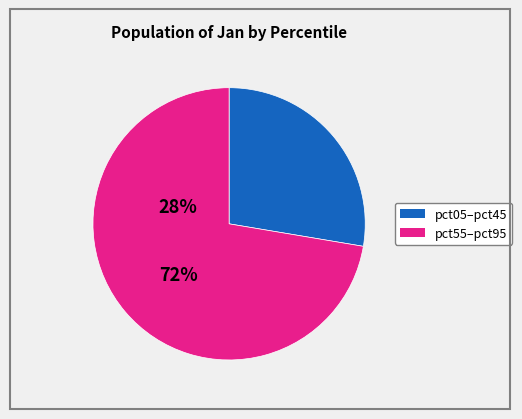

Is there any slice that represents more than half of the pie?

Yes